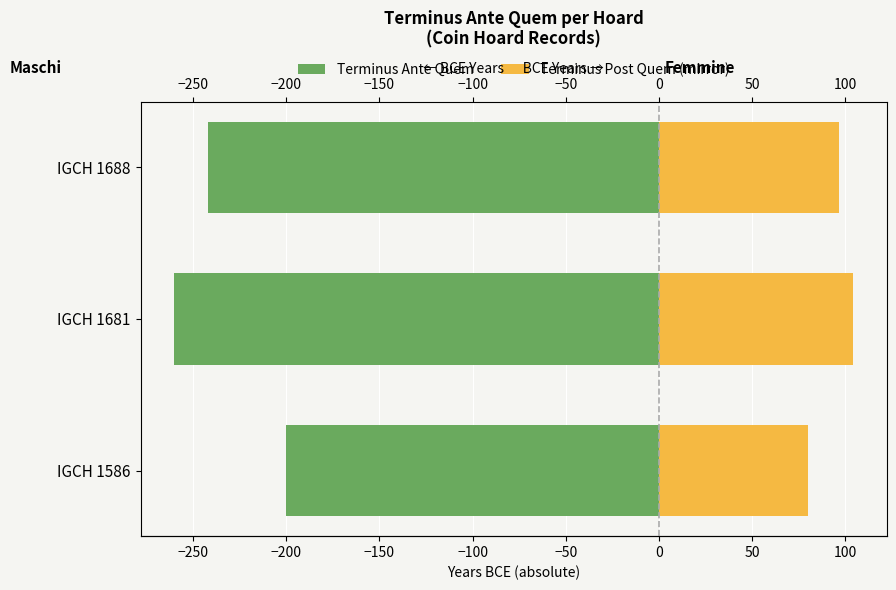

Are the bars grouped side by side (vs. stacked)?

Yes